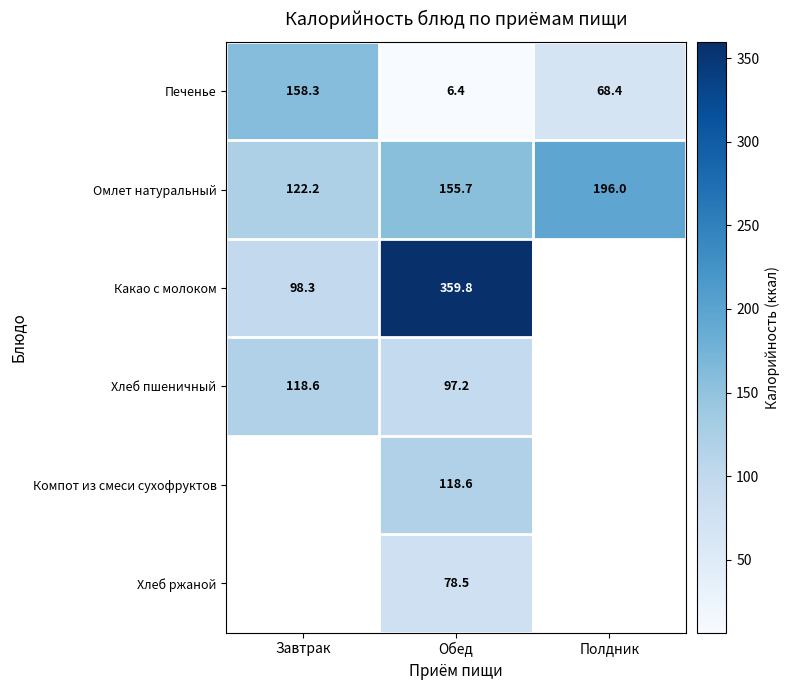

What is the greatest value displayed?

359.8